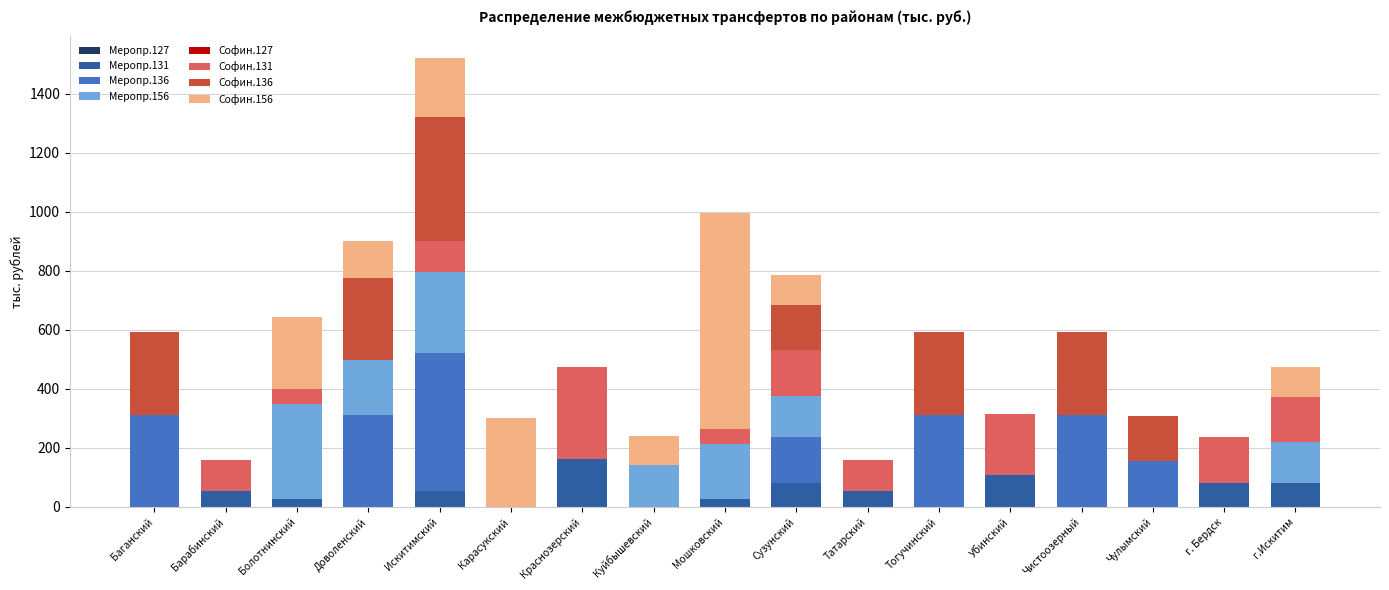

How many series are shown in this chart?

6